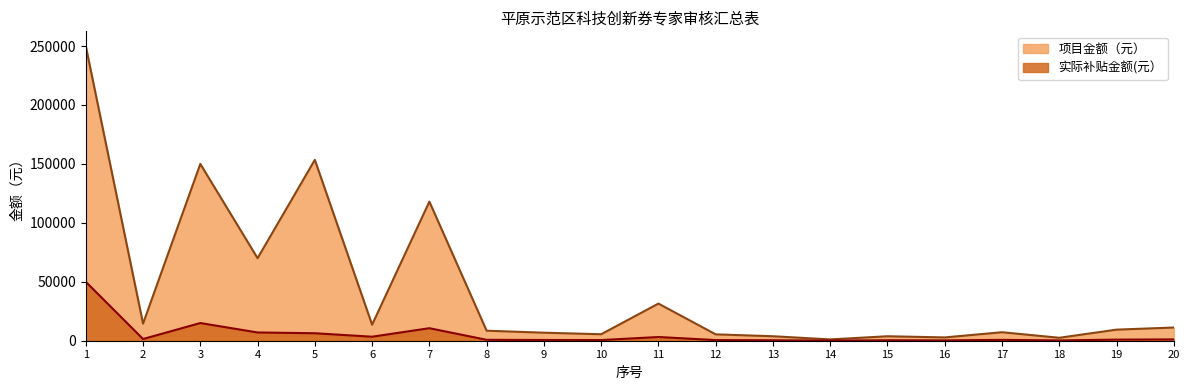

How many interior local peaks does the 项目金额（元） series have?

6